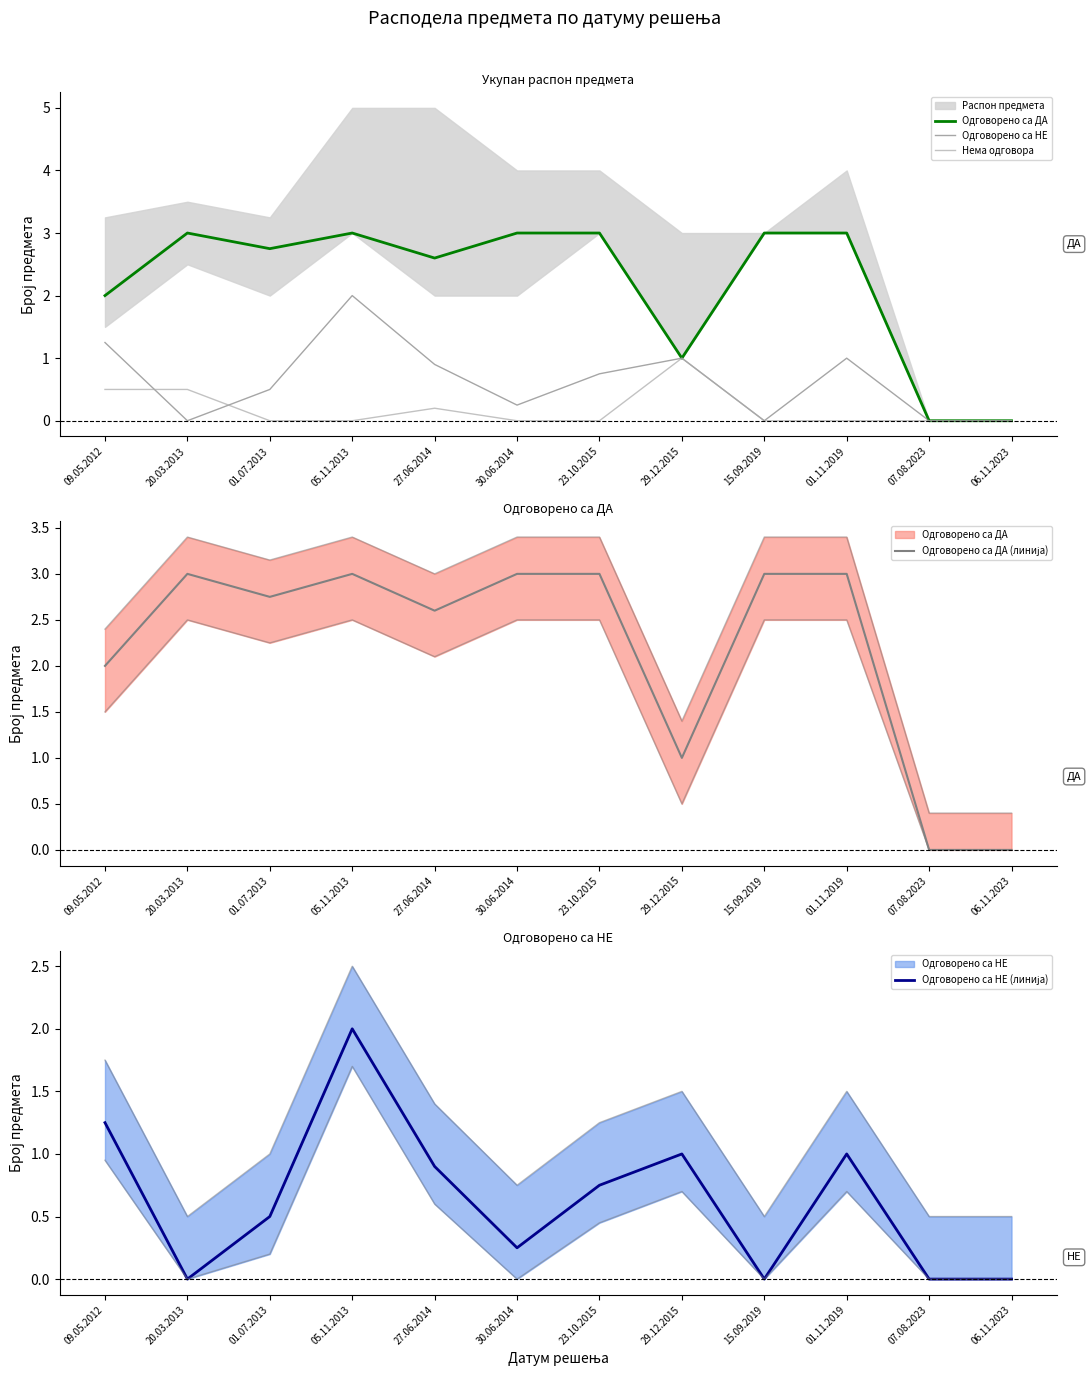

The value of Одговорено са НЕ at 05.11.2013 is 2.0. True or false?

True